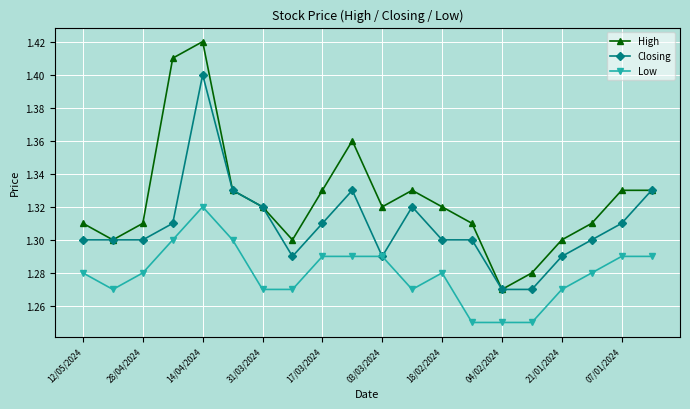

Count the Closing values in the range 1 to 2.

20